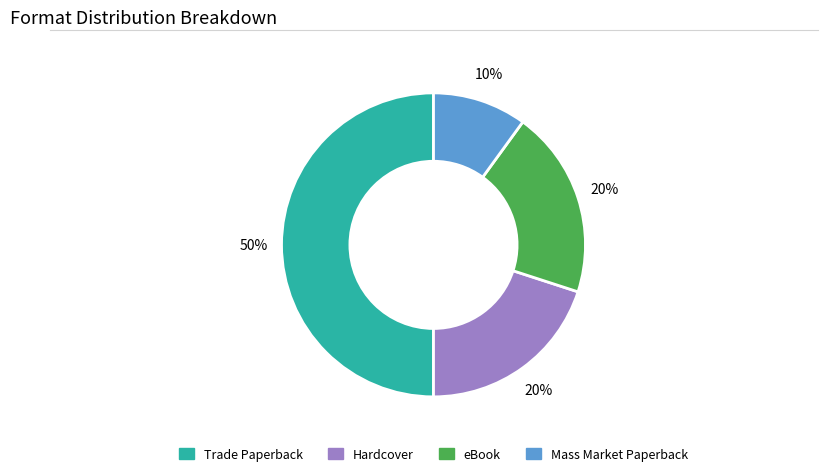

What is the largest slice in the pie chart?

Trade Paperback